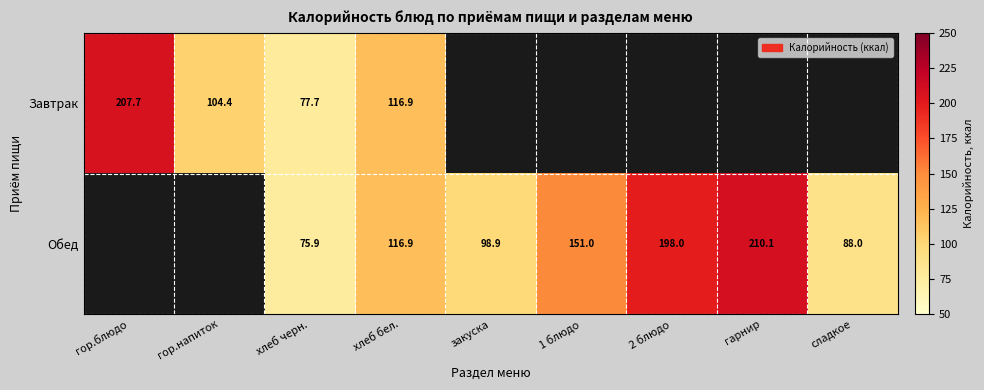

At which category does the chart reach its peak across all series?

гарнир